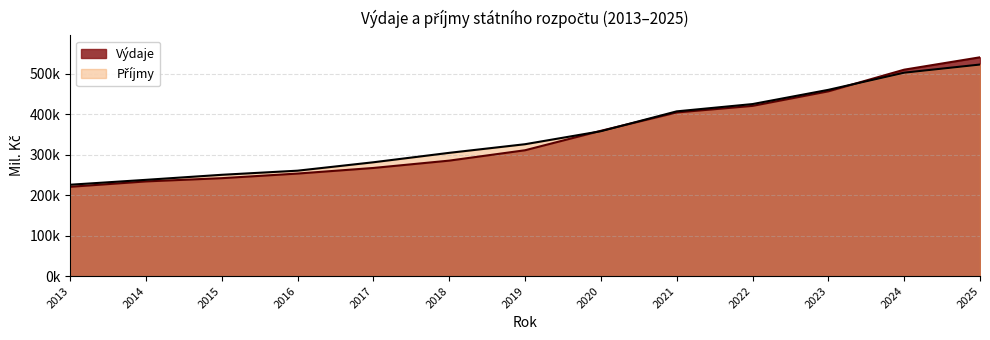

Where does the Výdaje series first go above 310969?

2020